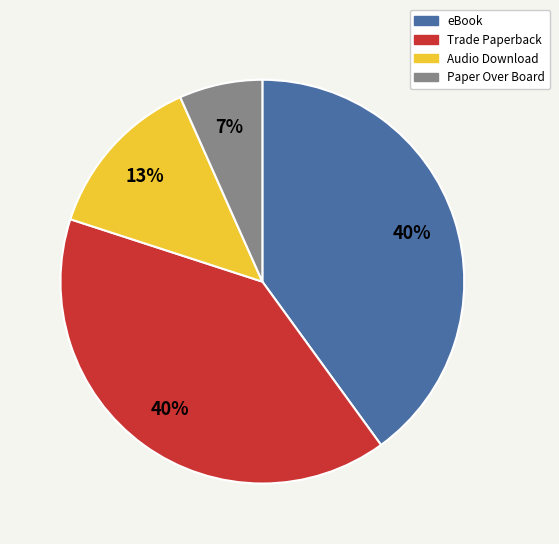

To the nearest percent, what is the average slice percentage?

25%